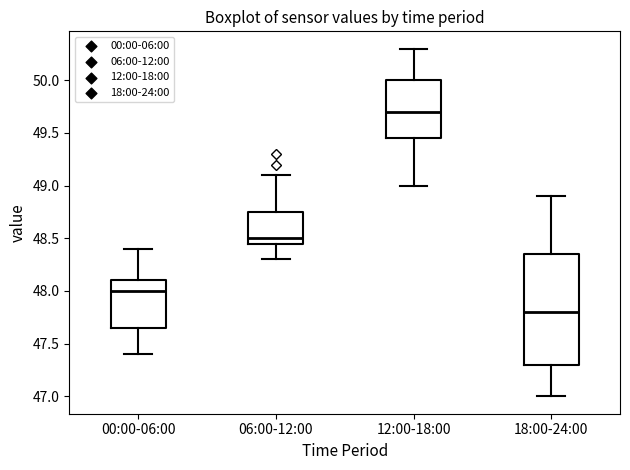

Which box is the tallest, from its lower edge to its upper edge?

18:00-24:00